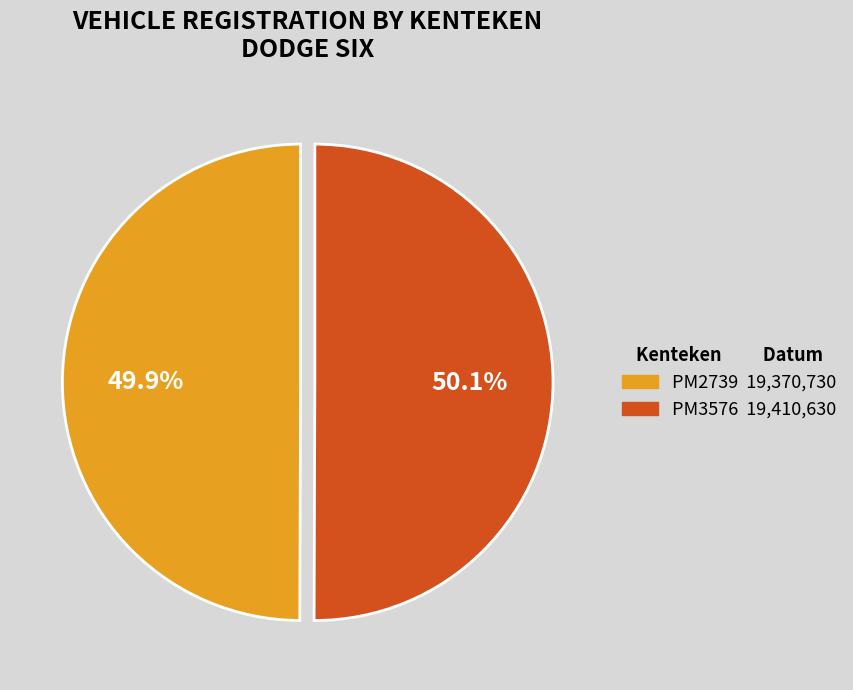

What percentage is the PM3576 slice, to the nearest percent?

50%